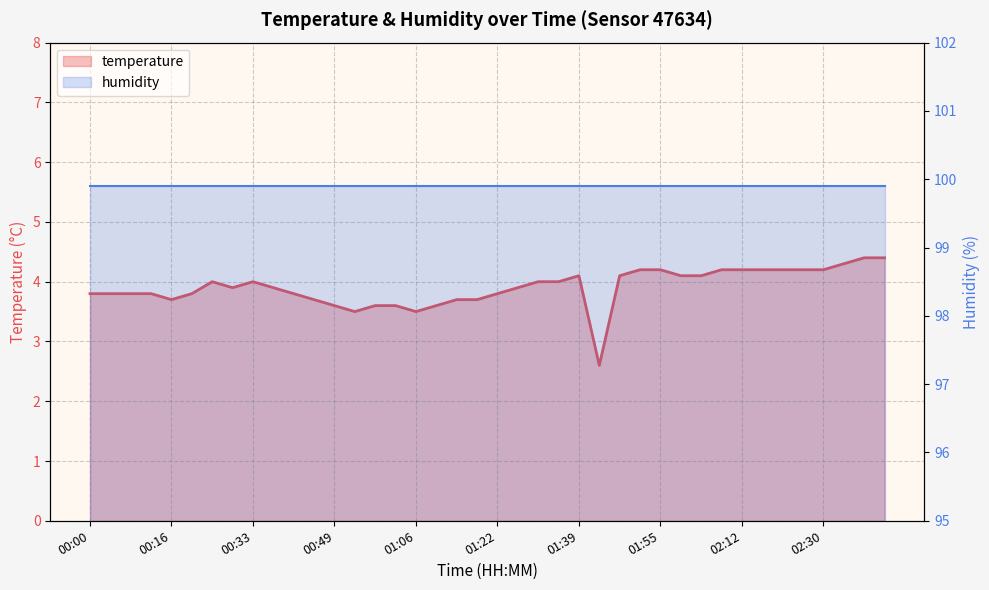

Which series has the largest total across all categories?

humidity